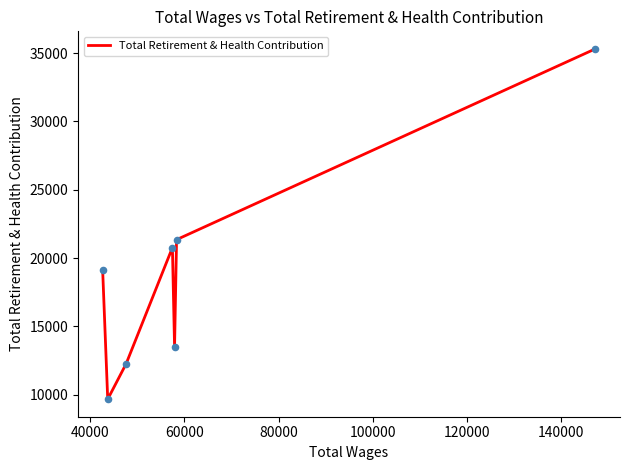

What is the difference between the maximum and minimum values?

25647